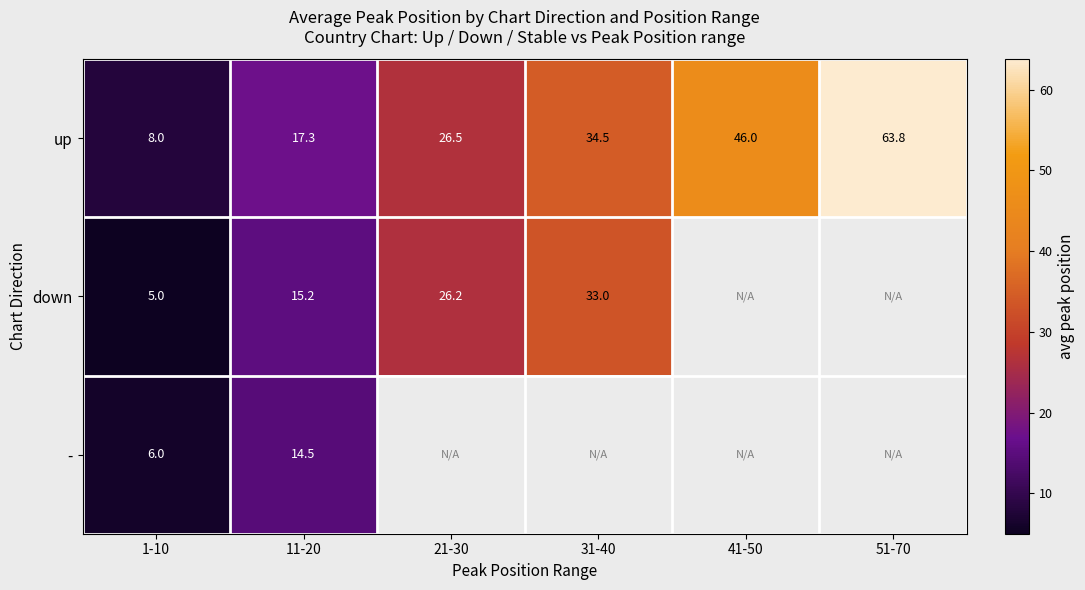

What is the difference between the second highest and second lowest values in the up series?

28.7